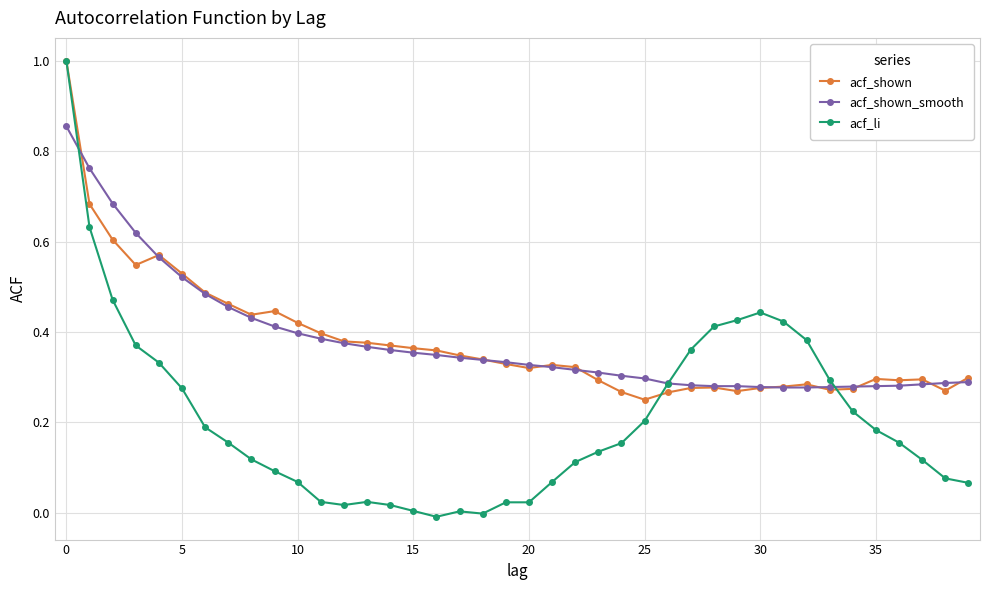

Which series has the largest range (max minus min)?

acf_li